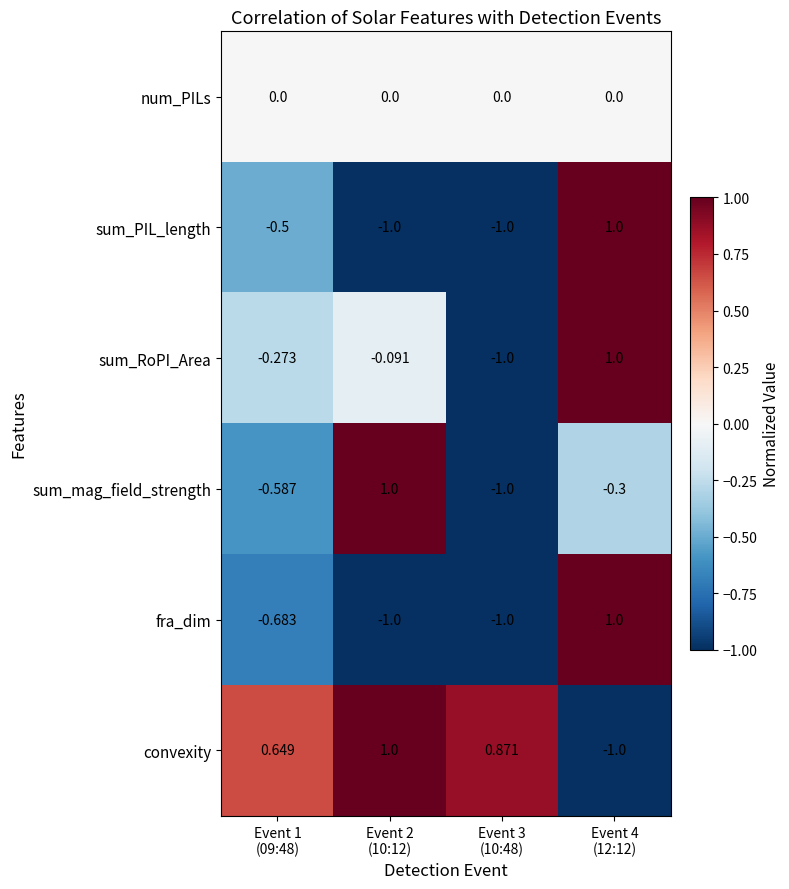

Which series has the largest total across all categories?

convexity